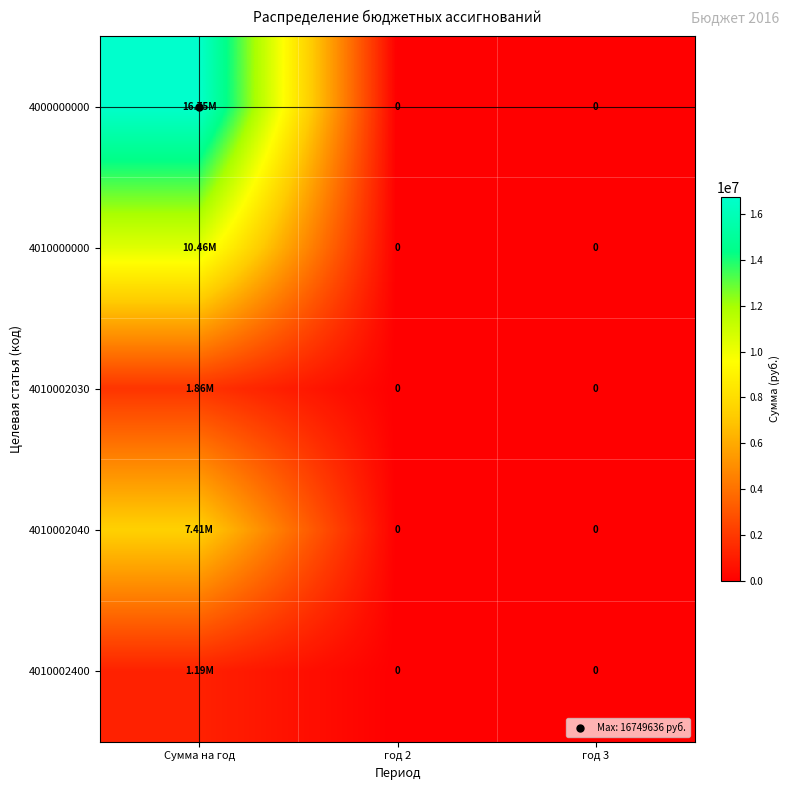

Count the number of categories in the chart.

3